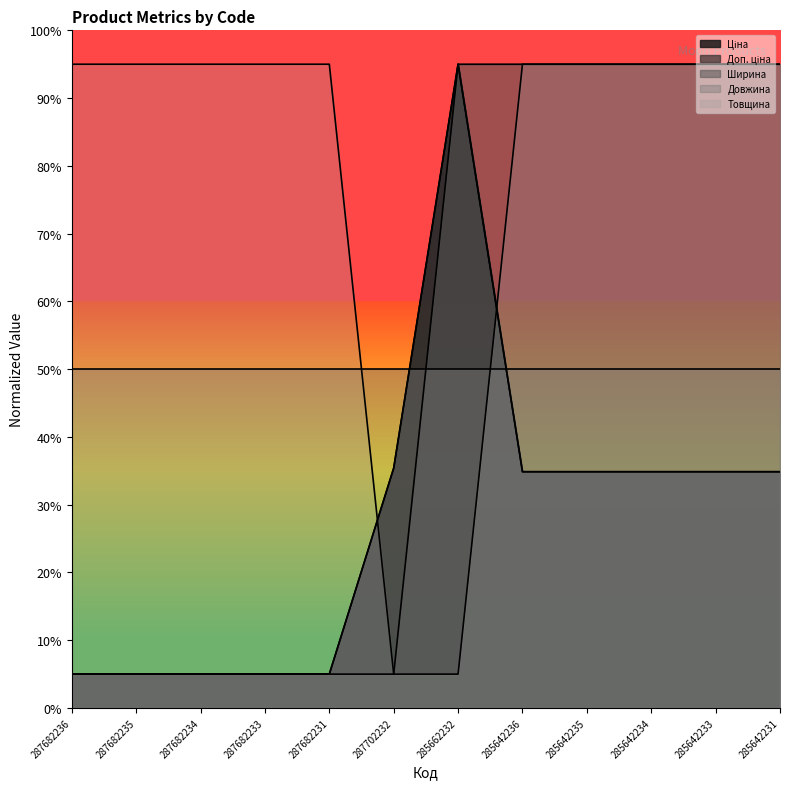

Is it true that Доп. ціна equals 5.0 at 287682231?

True